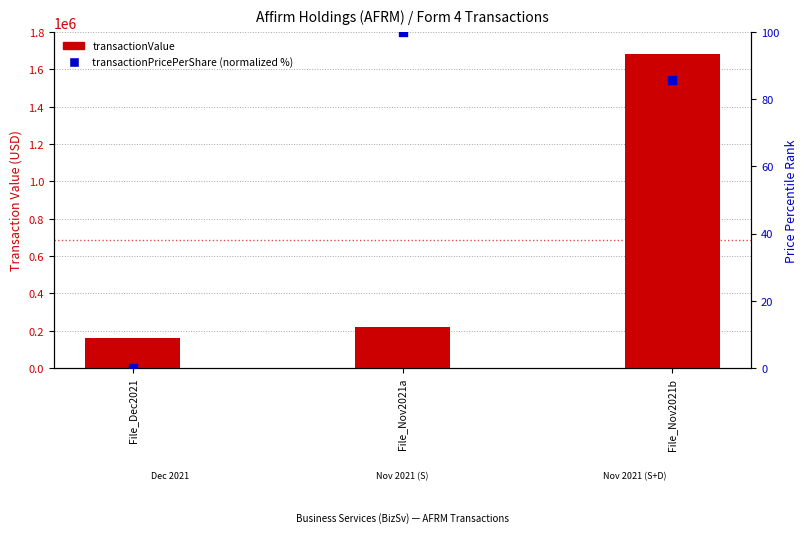

Which series reaches the minimum Y coordinate?

transactionPricePerShare (normalized)